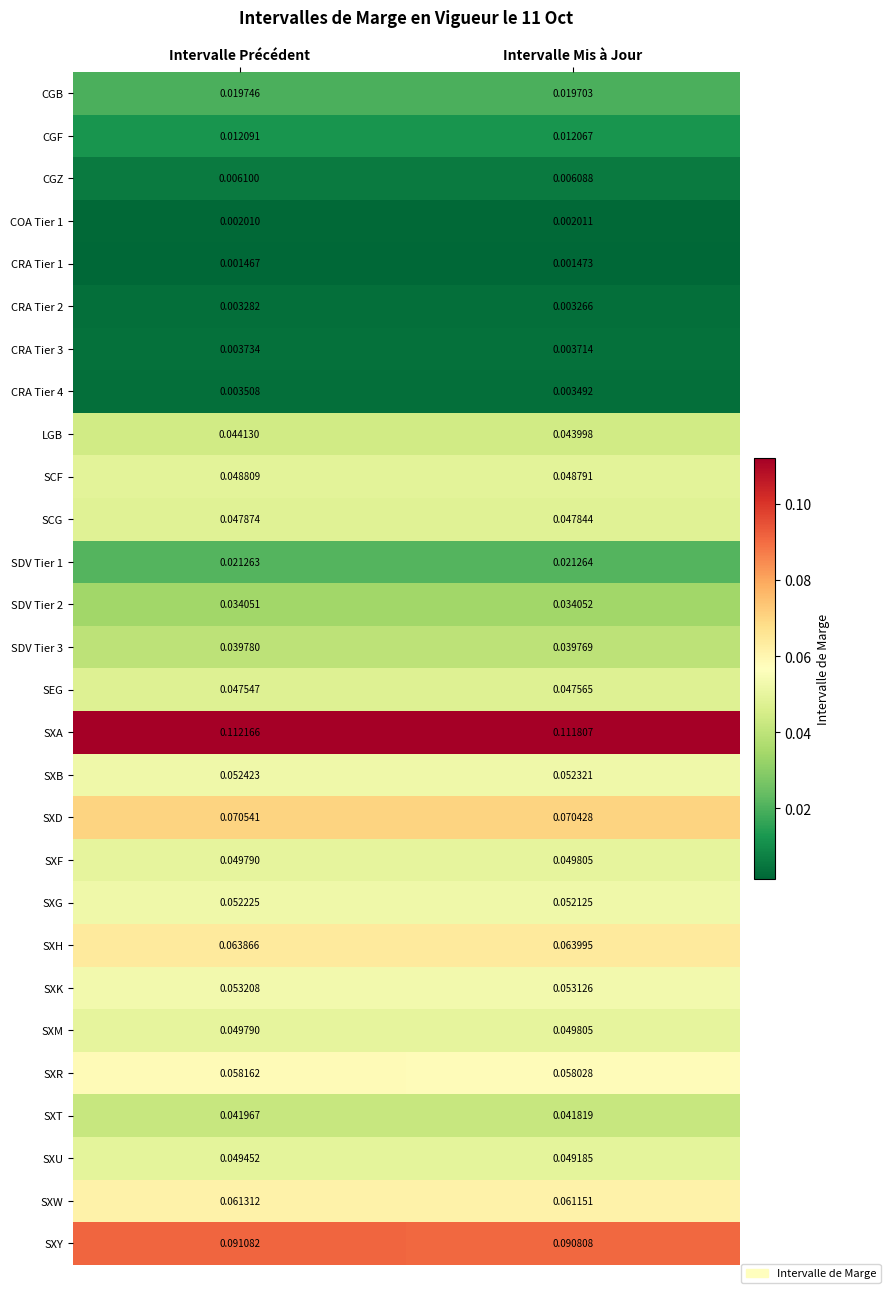

Between Intervalle Précédent and Intervalle Mis à Jour, which series saw the biggest shift?

SXA